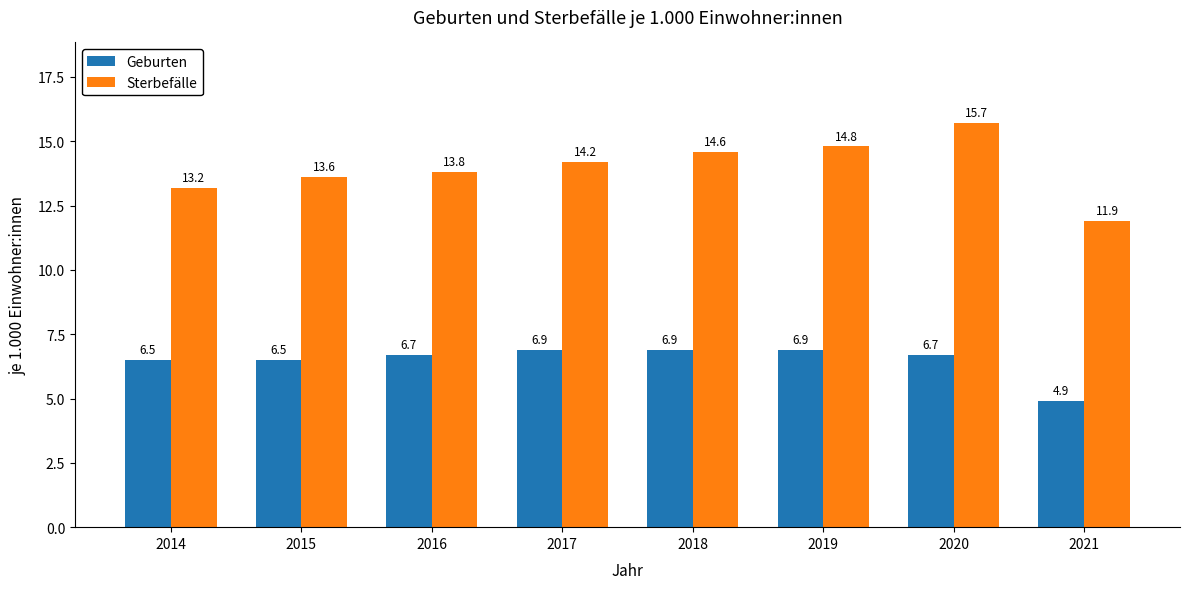

Rank the series by their maximum value, from lowest to highest.

Geburten, Sterbefälle